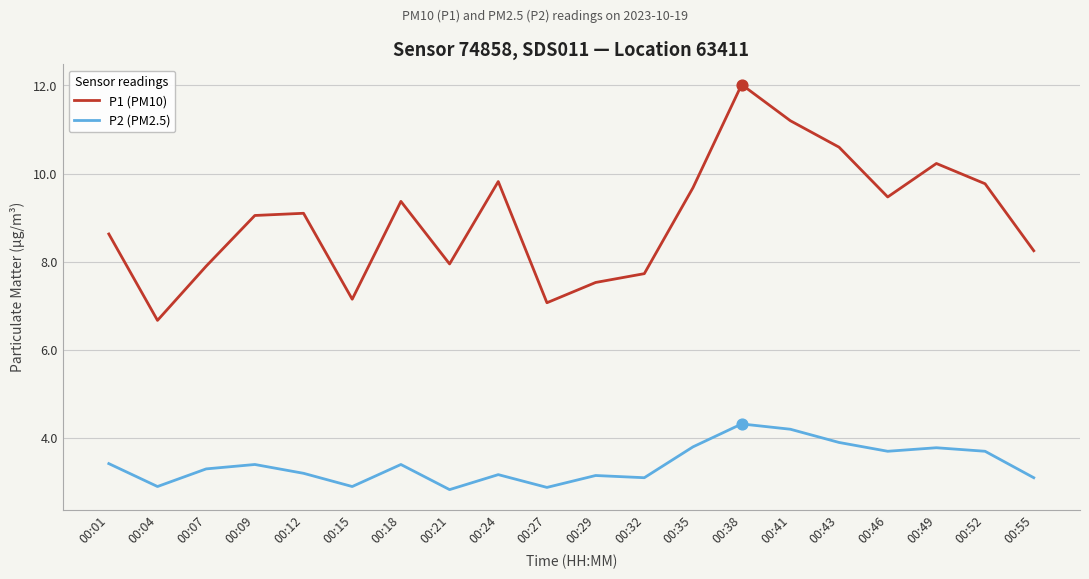

What are all the series names shown in the legend?

P1 (PM10), P2 (PM2.5)